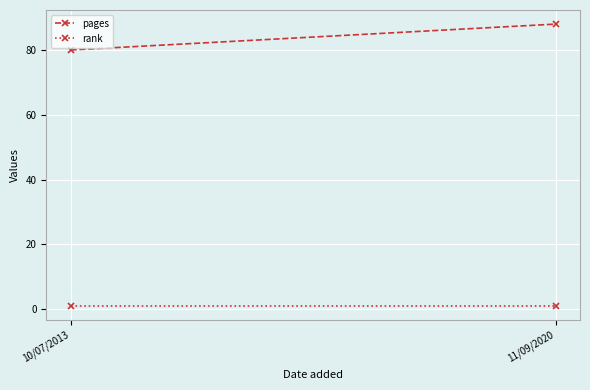

The pages series shows 88 at 11/09/2020. True or false?

True